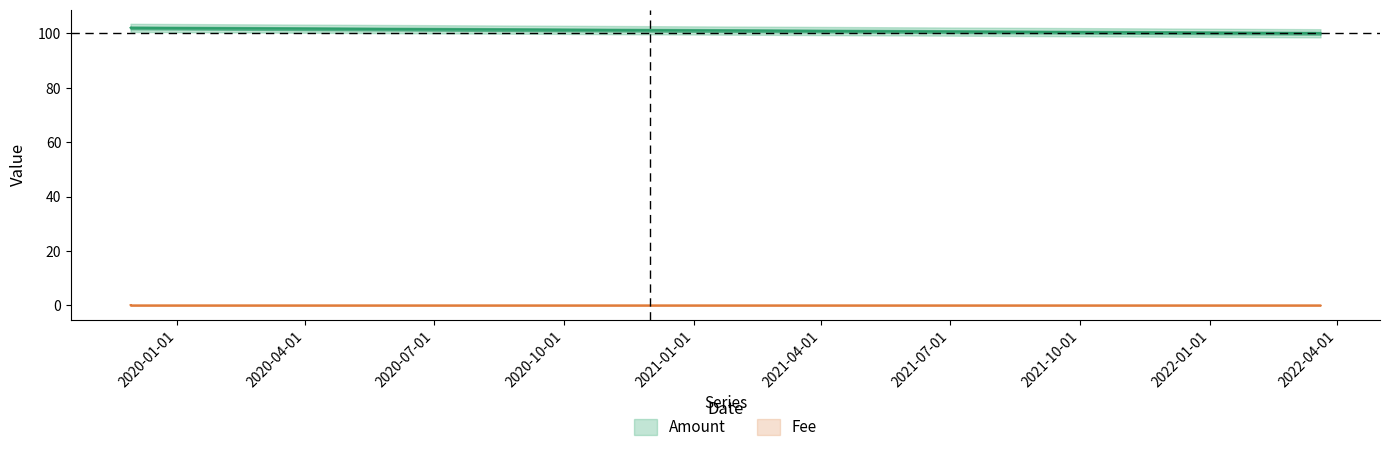

True or false: Amount and Fee cross at least once.

False